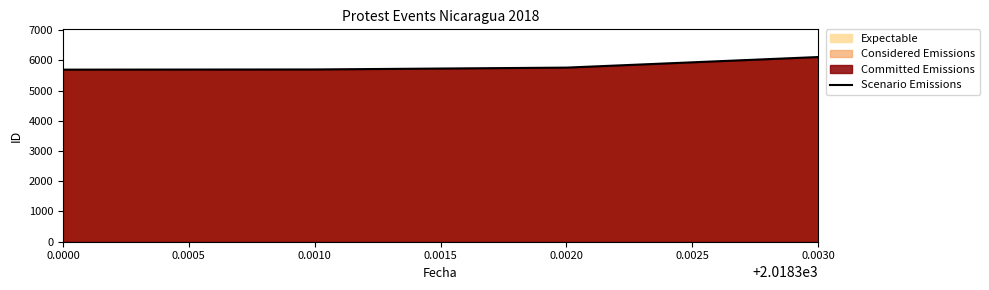

What is the sum of the values at 0.0010 and 0.0000?

11390